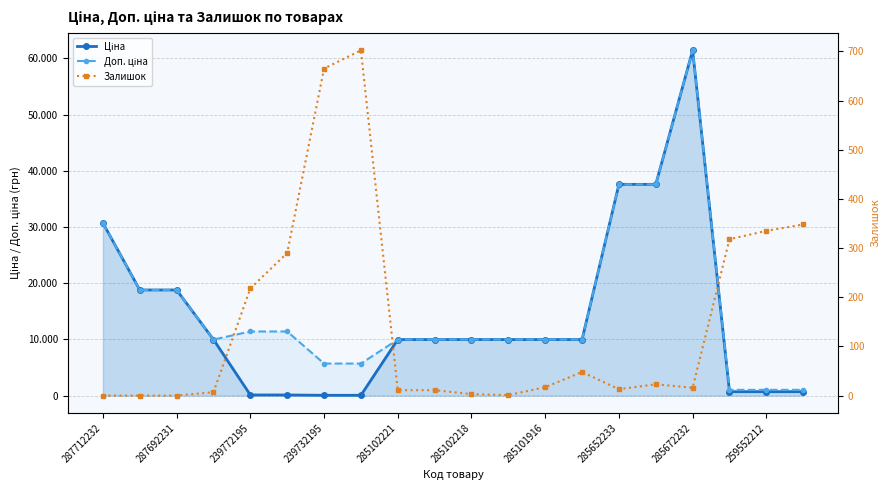

What position from the right is 13?

7